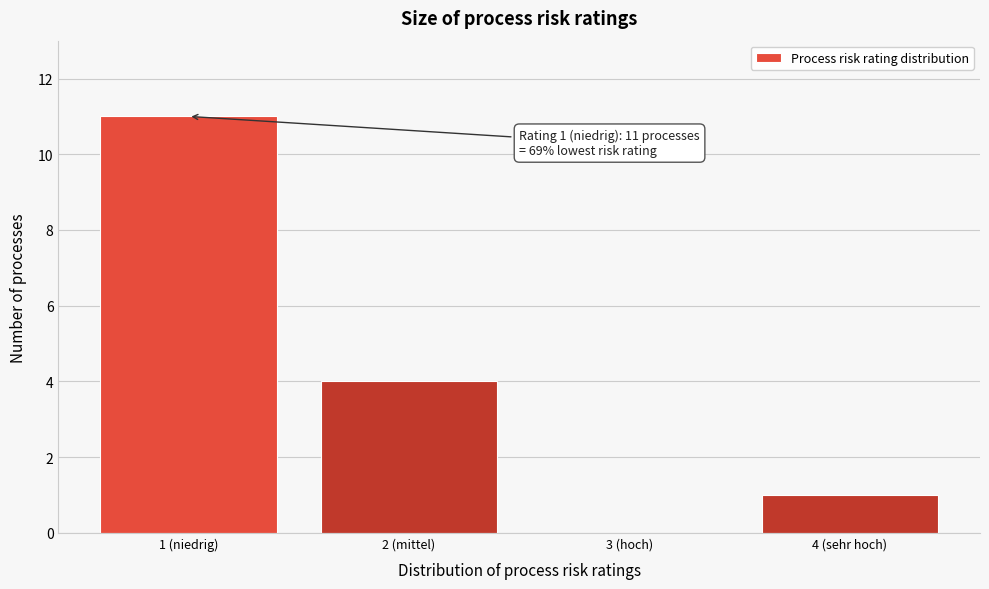

Reading left to right, list all the values displayed in this chart.

1 (niedrig)=11	2 (mittel)=4	3 (hoch)=0	4 (sehr hoch)=1